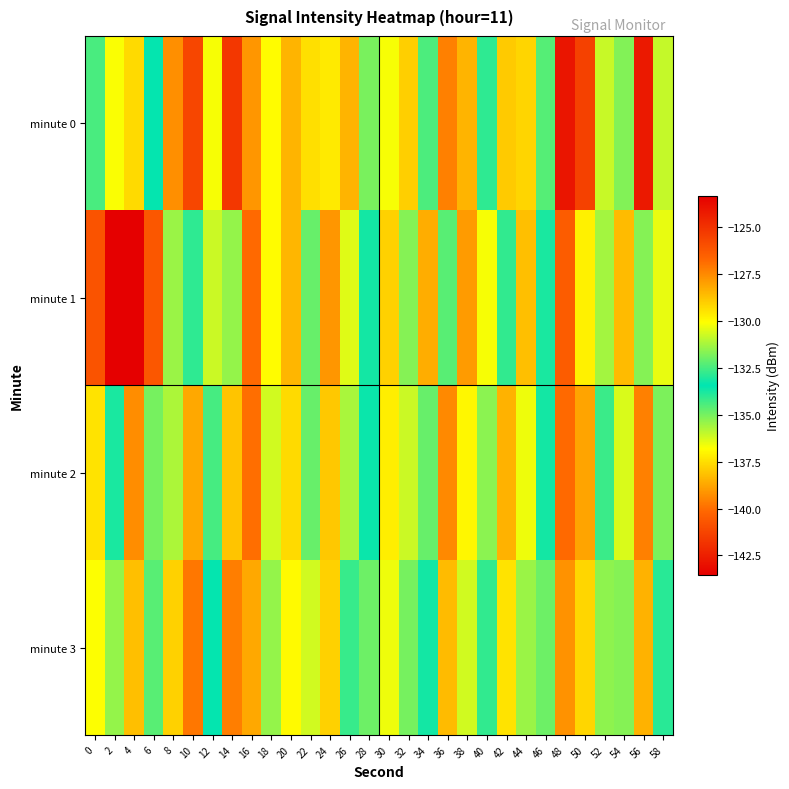

Which series has the largest total across all categories?

minute 1